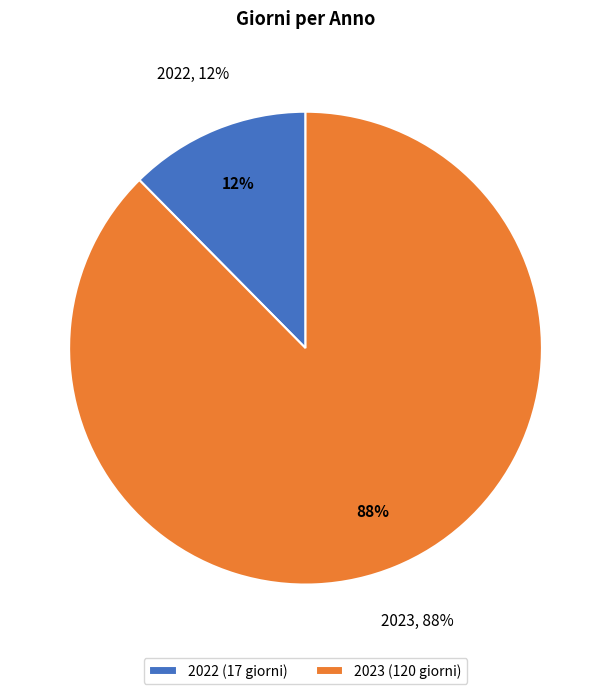

What is the change in value from 2022 to 2023?

+103